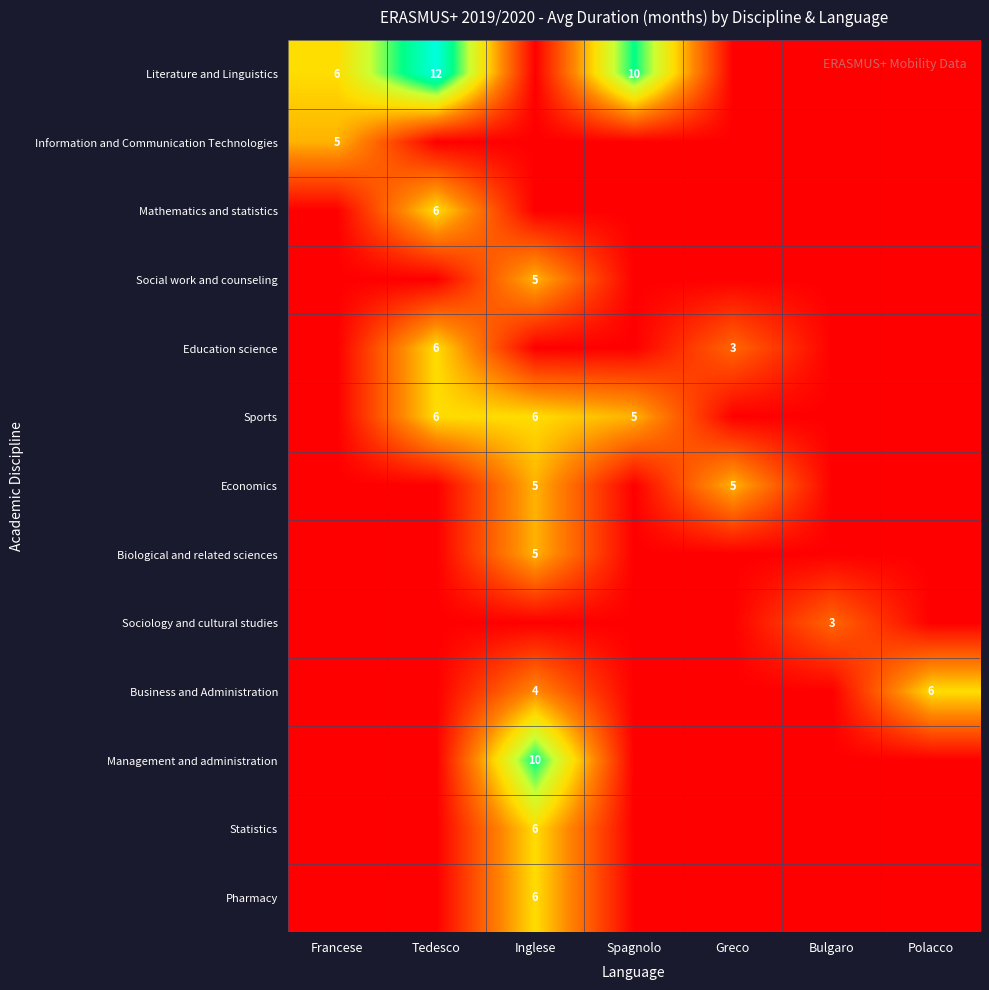

What is the spread (max minus min) of values at Spagnolo?

10